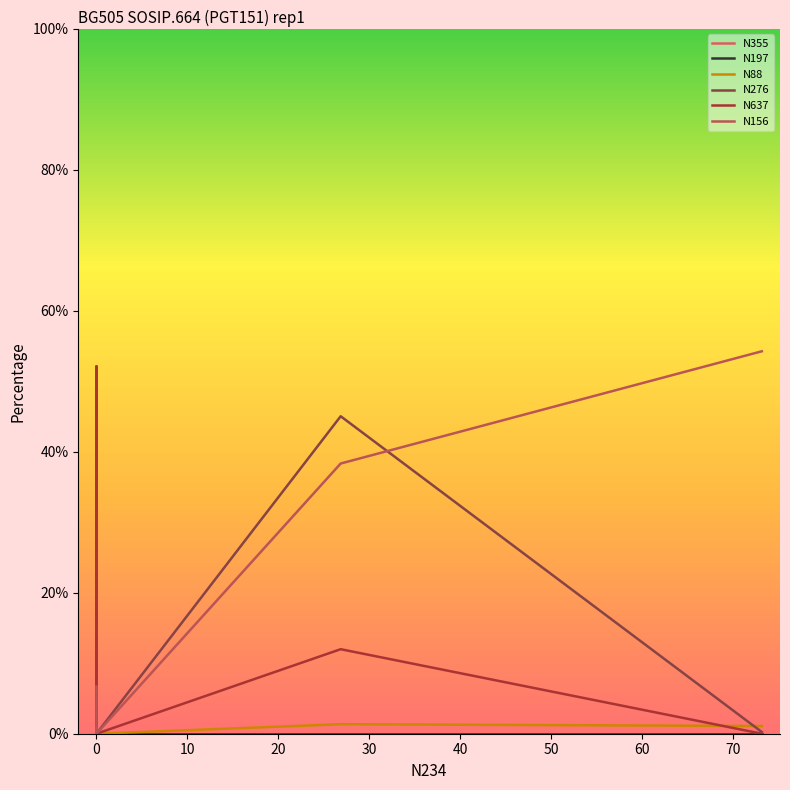

True or false: N355 has more than 1 points higher than both neighbors.

True